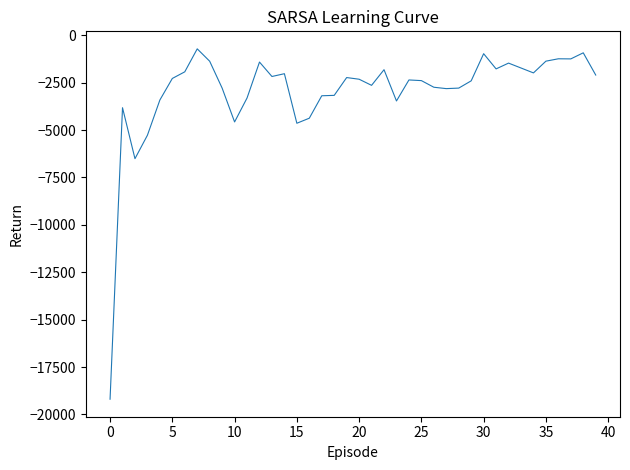

What is the maximum value shown in the chart?

-716.5